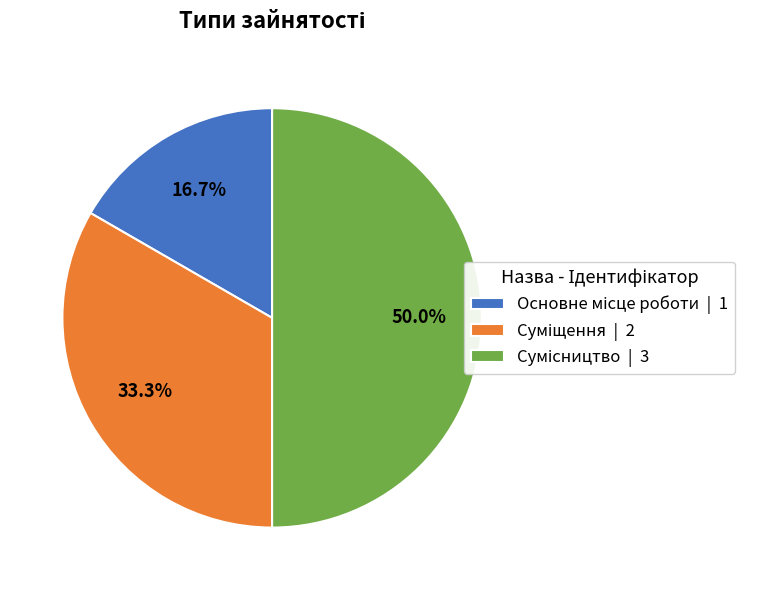

Count the number of slices in the pie.

3